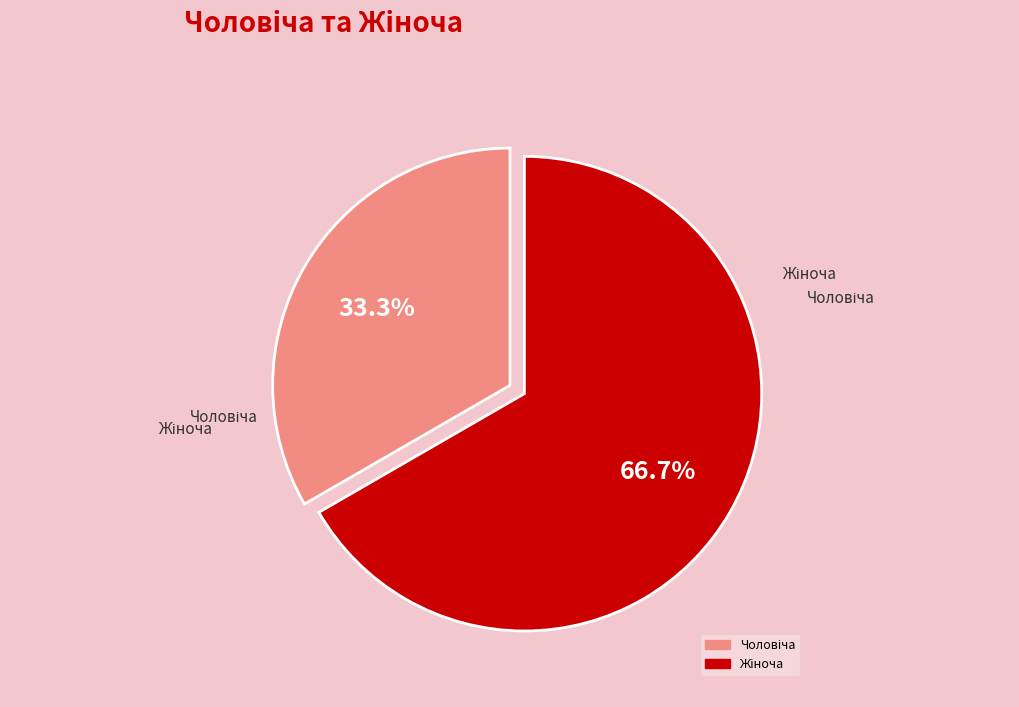

Is there a majority slice in this chart?

Yes